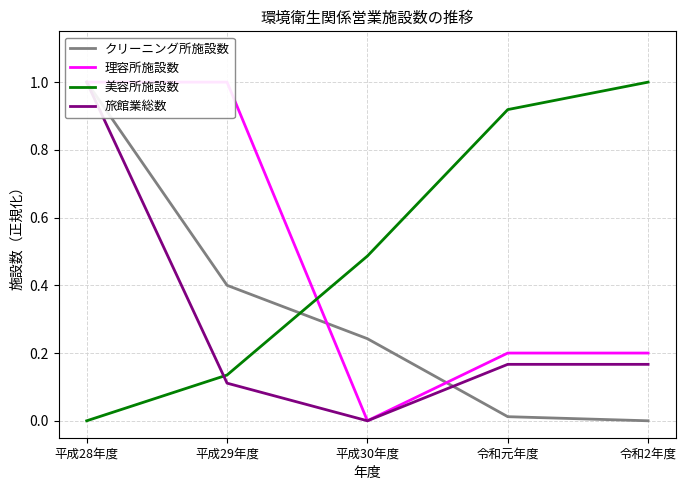

How many interior local valleys does the 旅館業総数 series have?

1